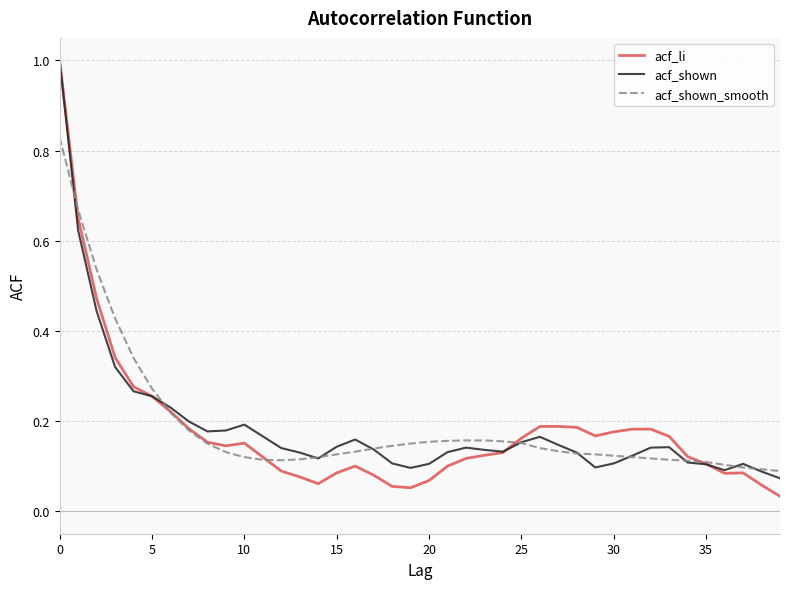

Which series has the largest range (max minus min)?

acf_li